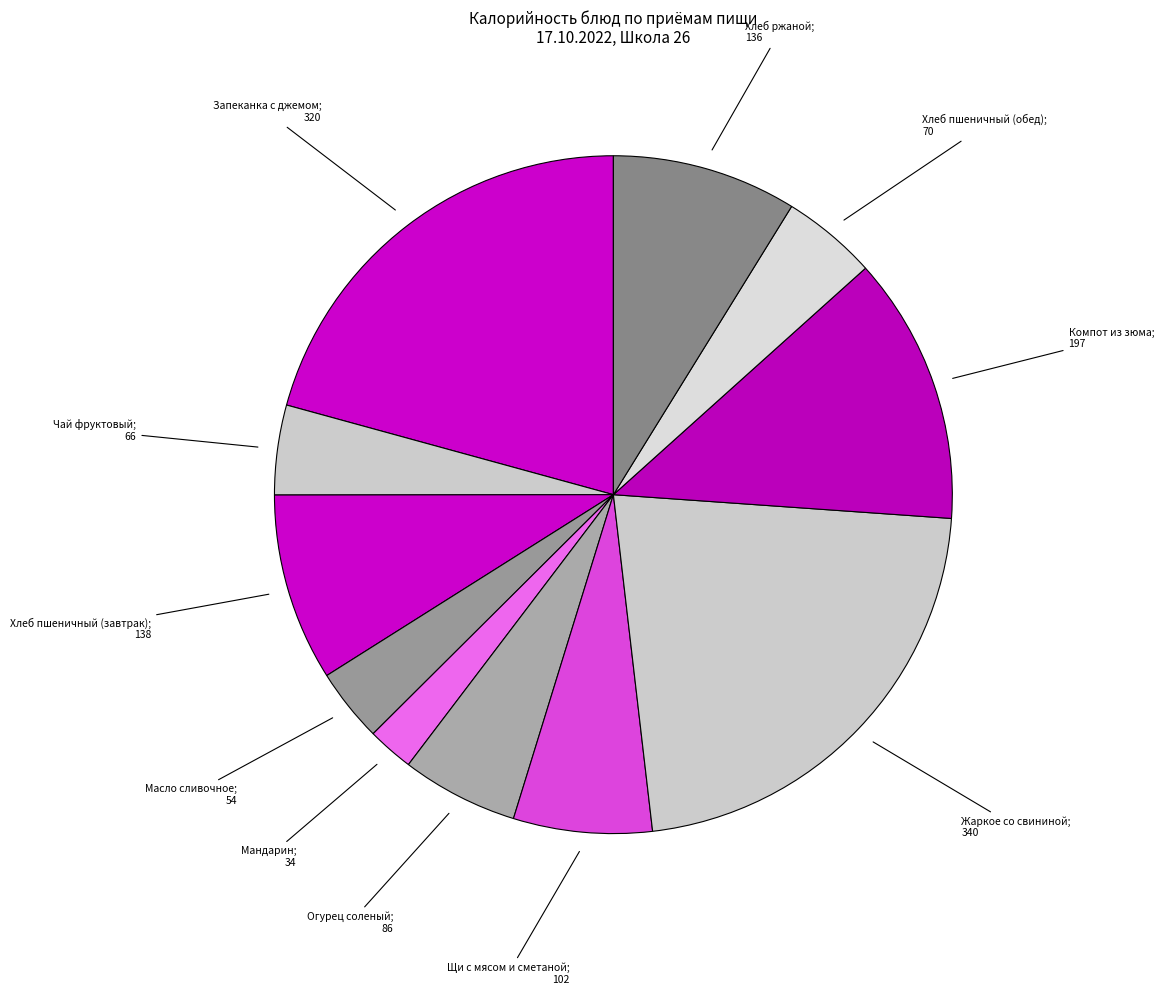

What is the largest slice in the pie chart?

Жаркое со свининой